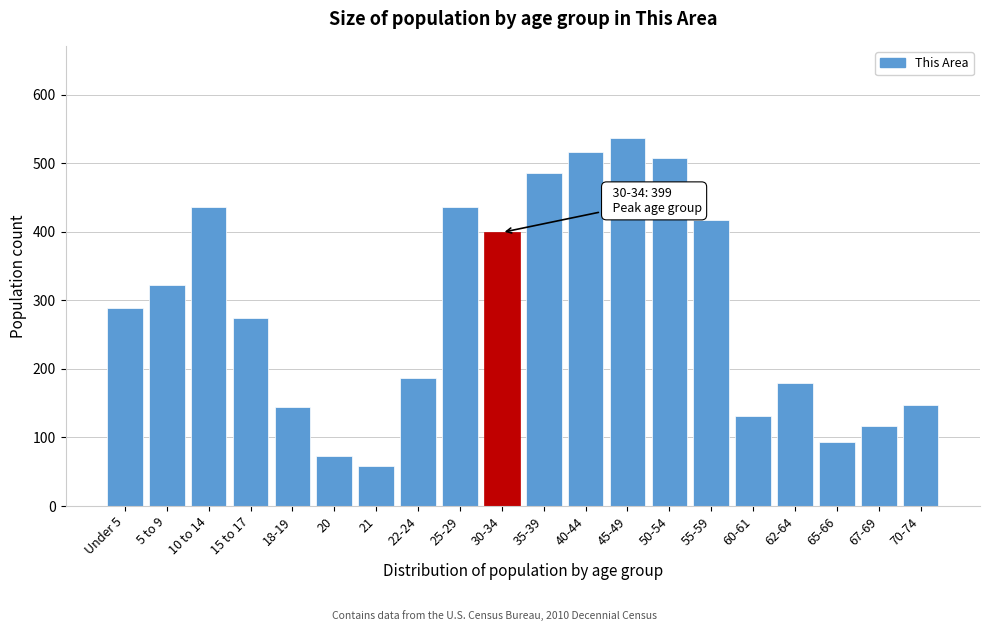

Reading right to left, transcribe all the data shown in this chart.

148	117	93	180	131	417	507	537	516	485	399	436	186	58	73	144	274	436	323	289